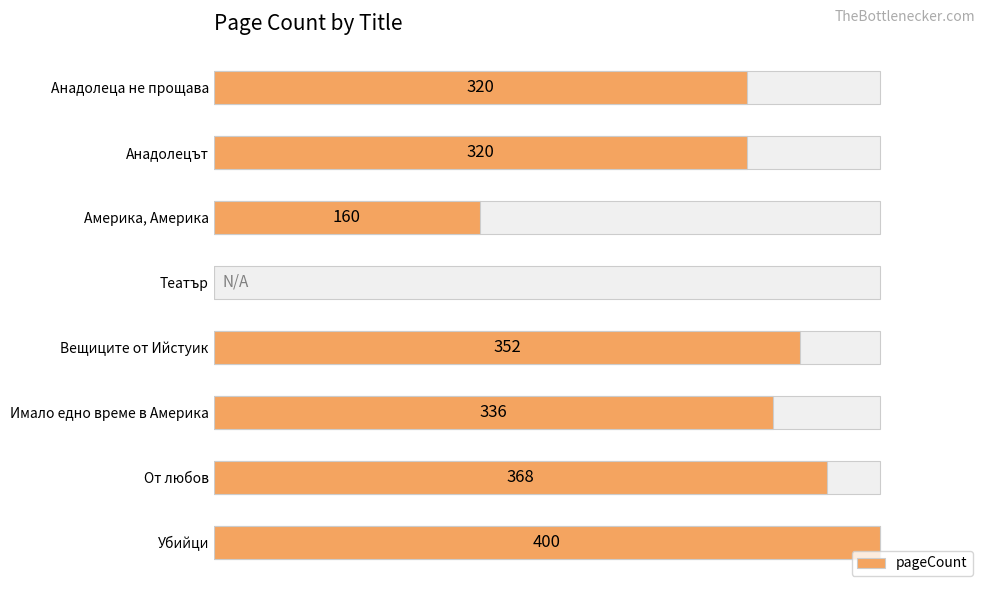

Is it true that the value at Убийци is 400?

True